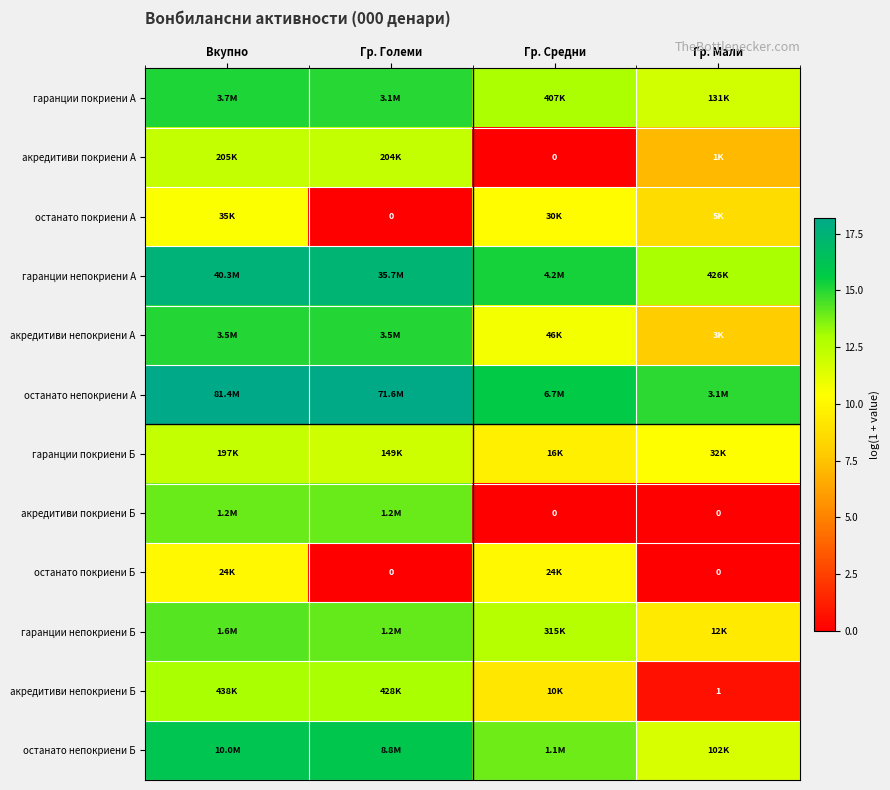

How many values in the останато покриени Б series exceed 10?

2